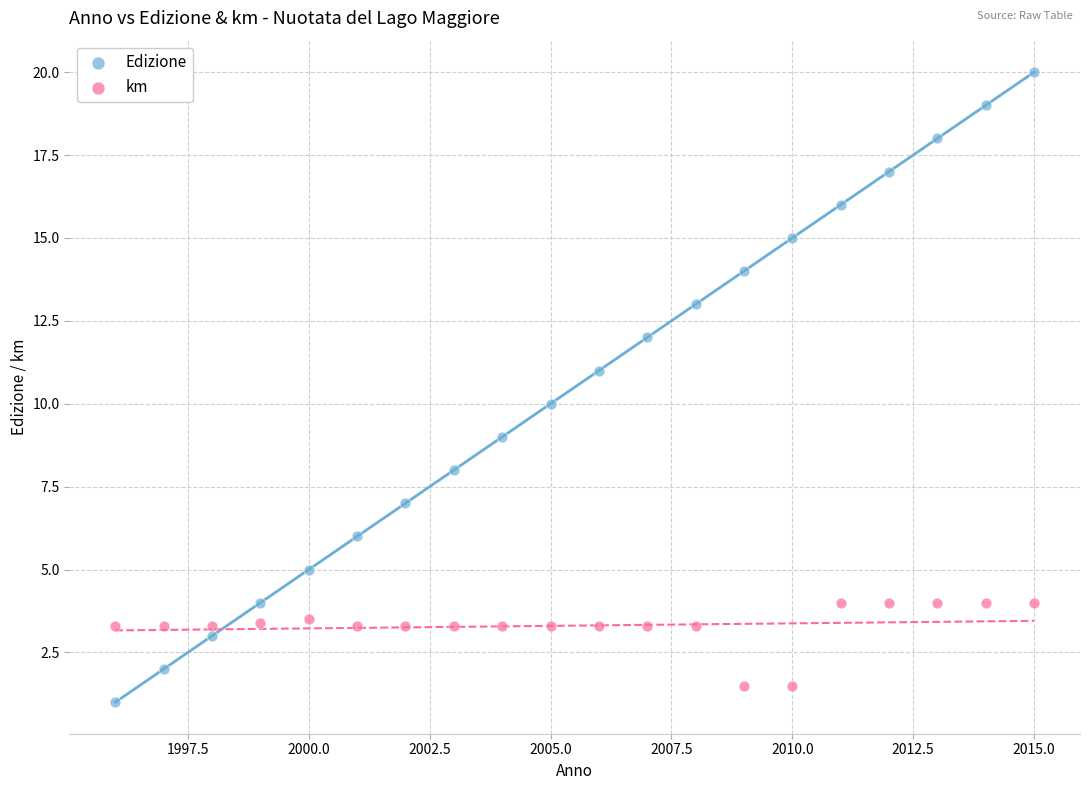

Which series reaches the maximum Y coordinate?

Edizione